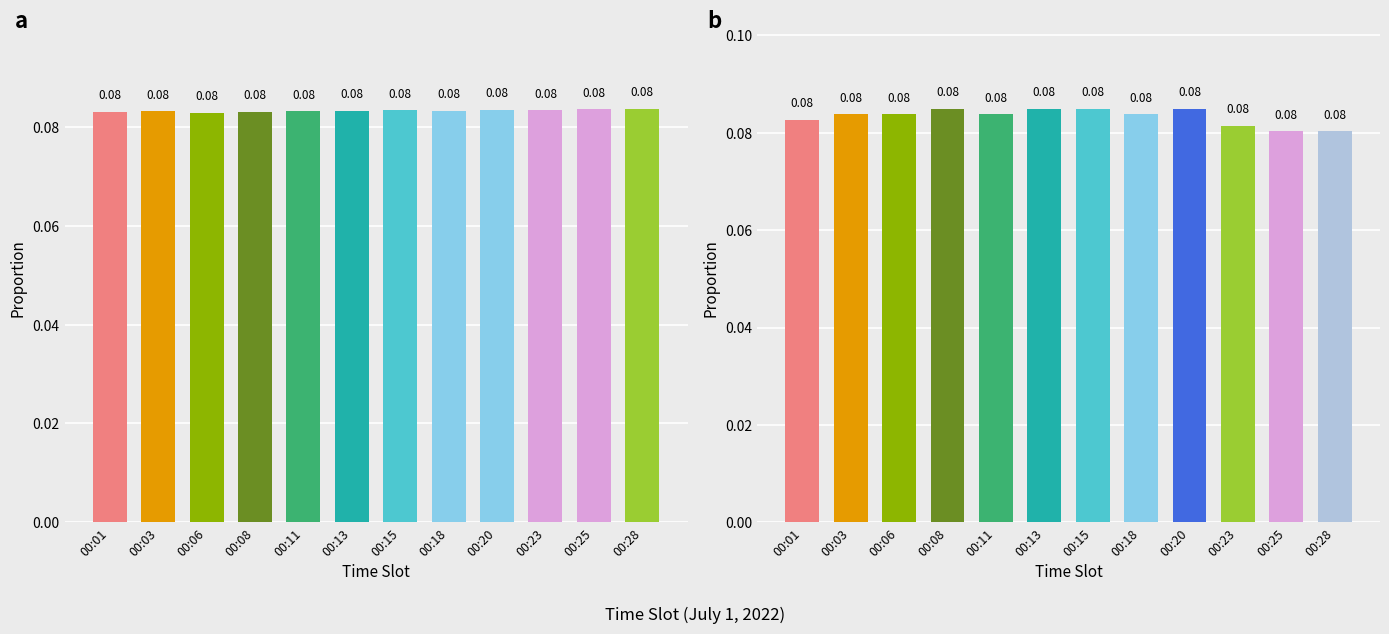

The chart shows a value of 0.0 at 00:01. True or false?

False